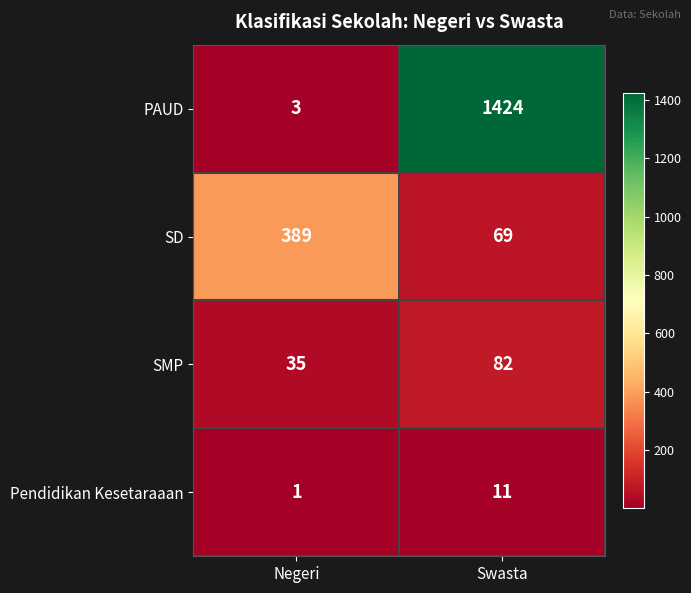

Where is PAUD nearest to the value 713?

Negeri